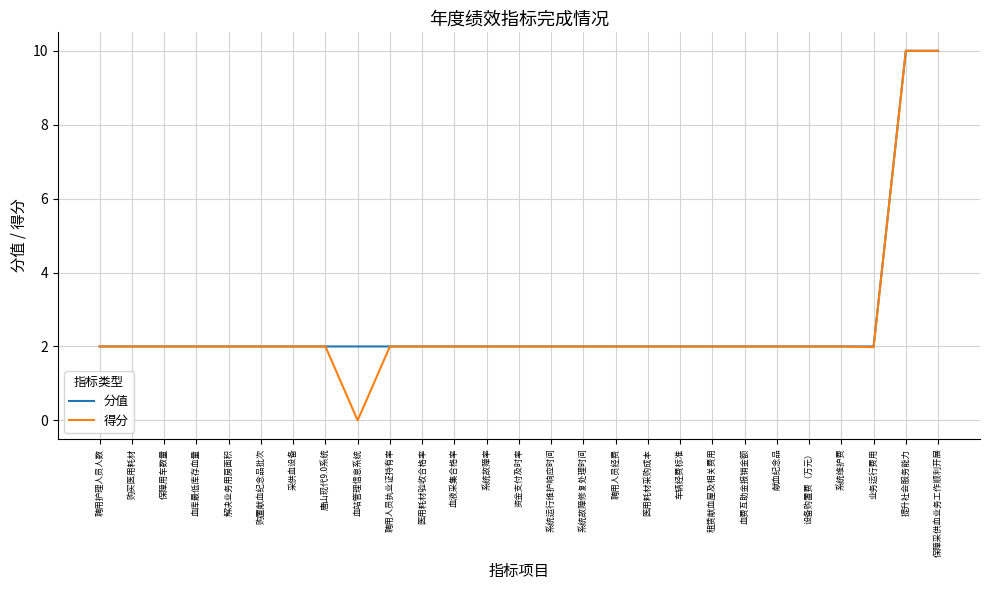

Reading left to right, what are all the values shown in this chart?

分值: 2.0	2.0	2.0	2.0	2.0	2.0	2.0	2.0	2.0	2.0	2.0	2.0	2.0	2.0	2.0	2.0	2.0	2.0	2.0	2.0	2.0	2.0	2.0	2.0	2.0	10.0	10.0
得分: 2.0	2.0	2.0	2.0	2.0	2.0	2.0	2.0	0.0	2.0	2.0	2.0	2.0	2.0	2.0	2.0	2.0	2.0	2.0	2.0	2.0	2.0	2.0	2.0	2.0	10.0	10.0